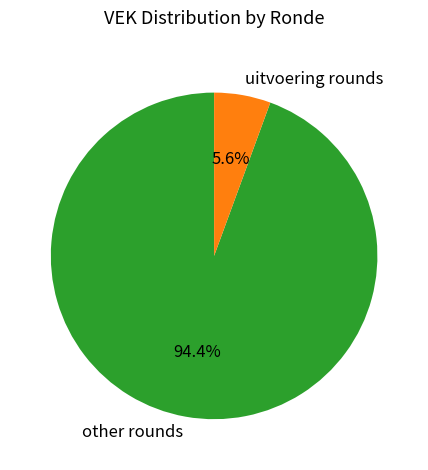

To the nearest percent, what is the average slice percentage?

50%